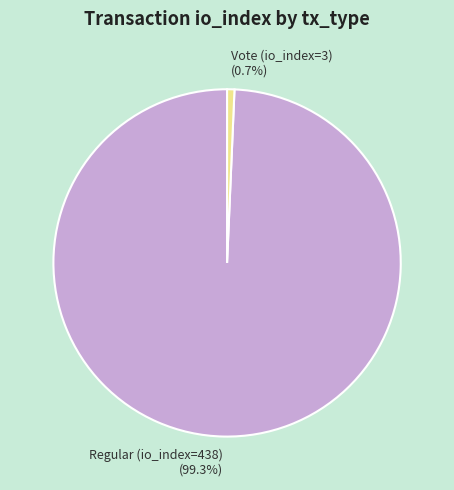

How much of the chart is everything except Vote (io_index=3)?

99.3%